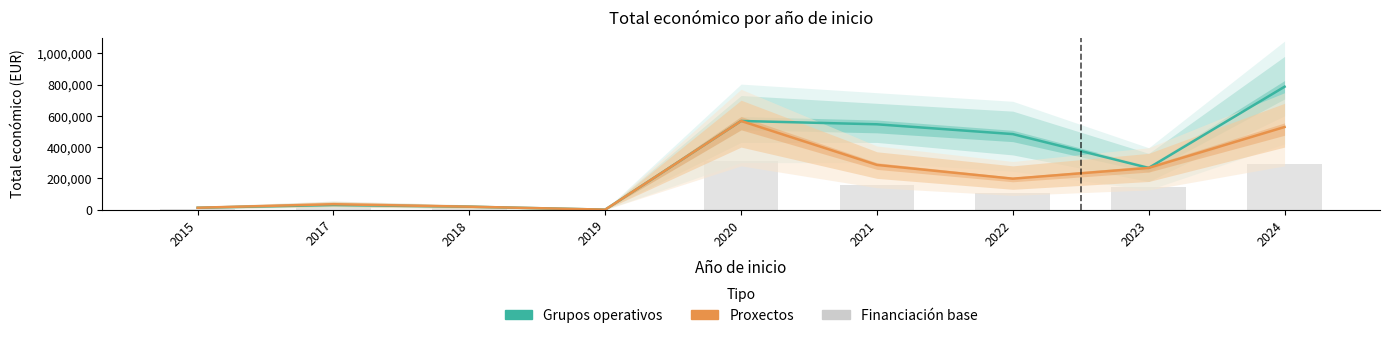

What is the sum of the Financiación base values at 2022 and 2015?

115664.5